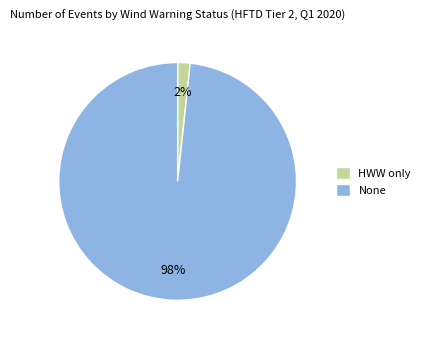

Is it true that HWW only is 15% of the pie?

False